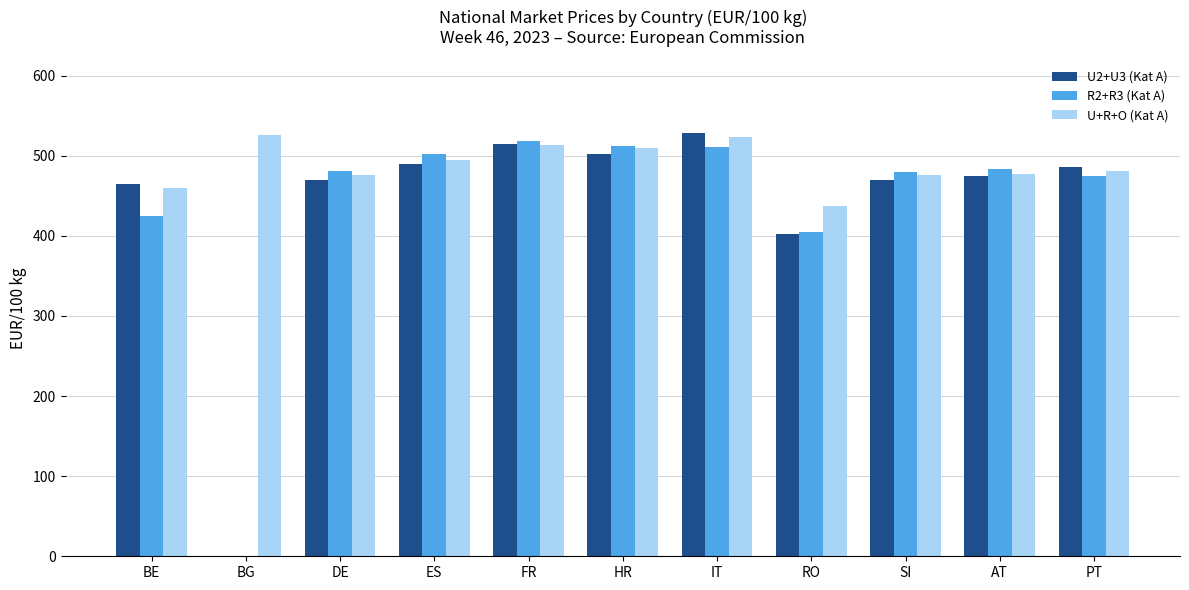

At which label does R2+R3 (Kat A) first exceed 481?

DE